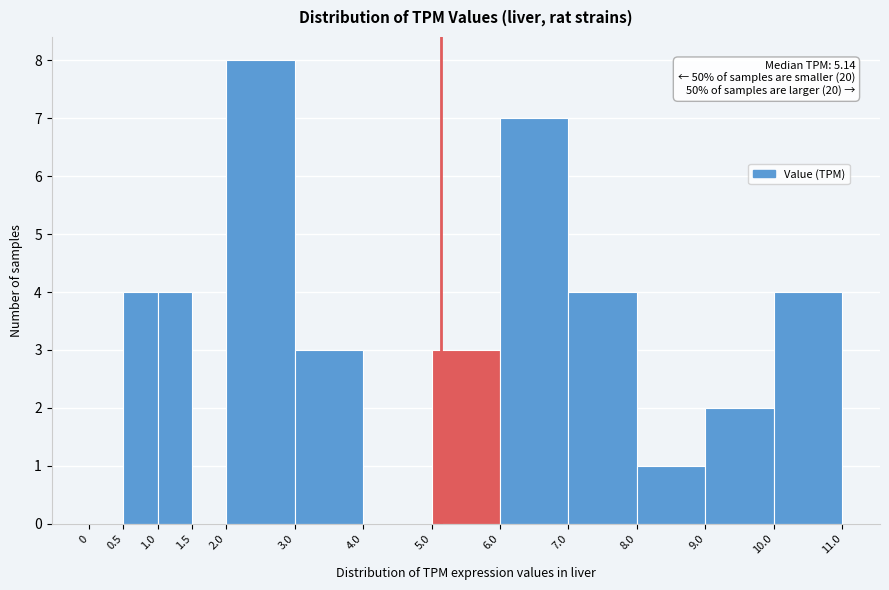

Which range on the x-axis has the tallest bar?

2.0 to 3.0